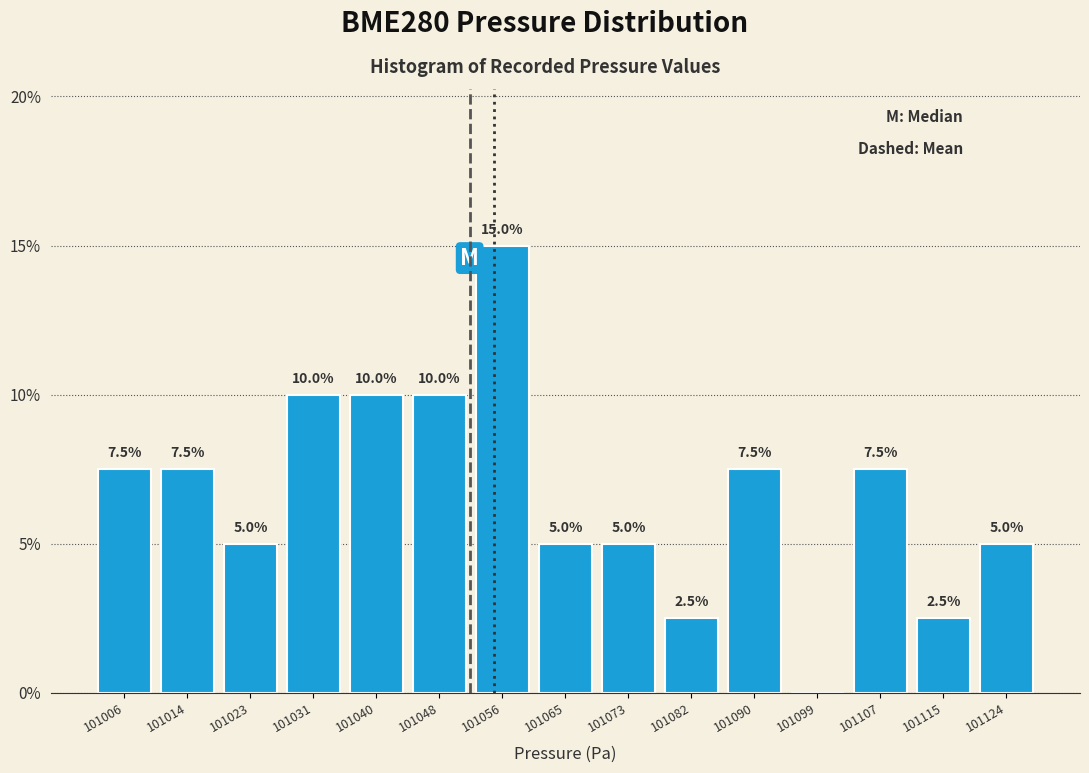

Over which range of the x-axis is the bar tallest?

101053 to 101061